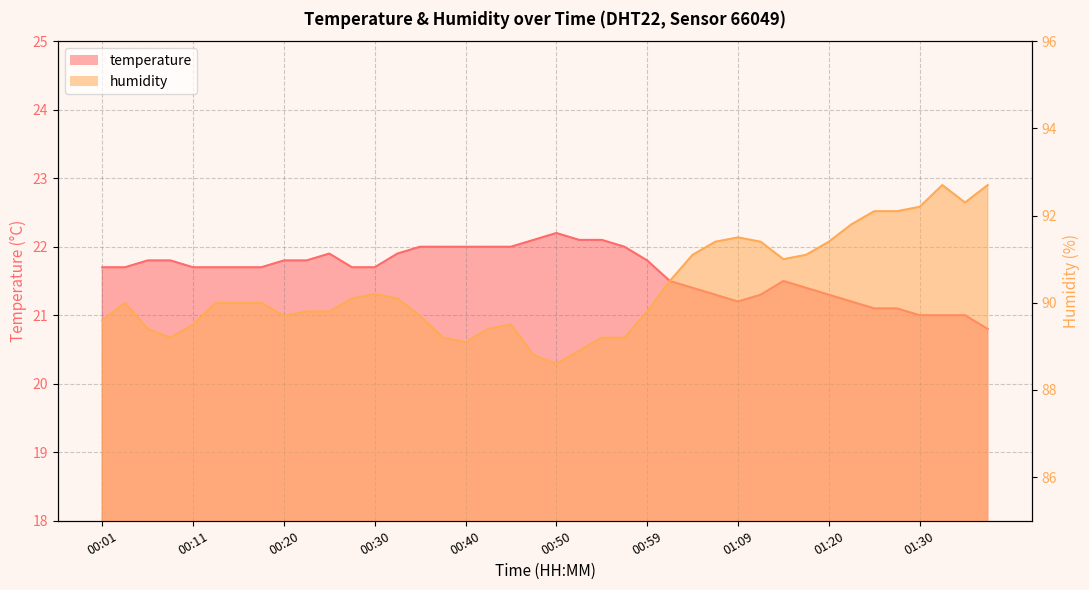

Where is the first local maximum for humidity?

00:03